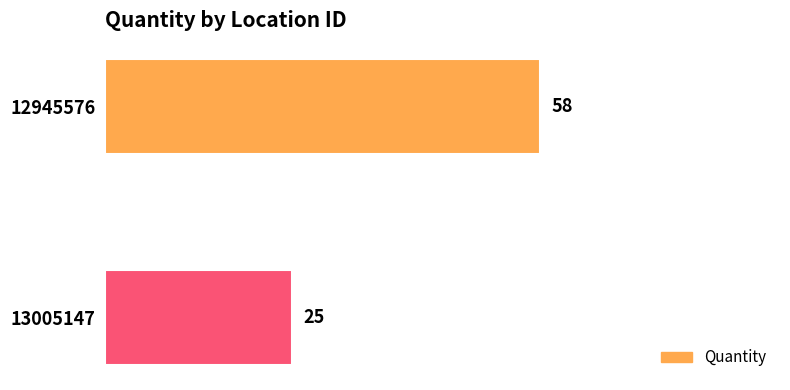

Reading top to bottom, transcribe all the data shown in this chart.

58	25